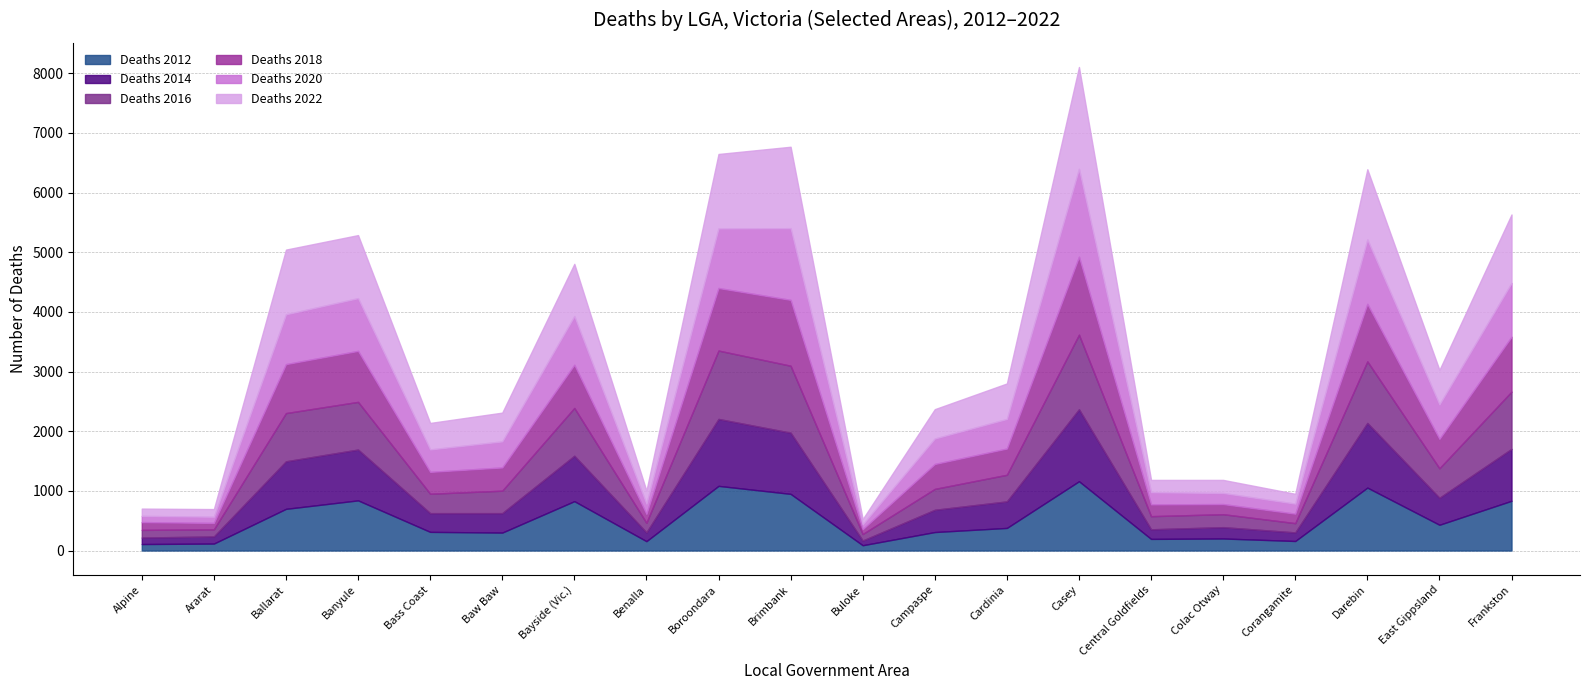

Rank the series by their maximum value, from lowest to highest.

Deaths 2012, Deaths 2014, Deaths 2016, Deaths 2018, Deaths 2020, Deaths 2022